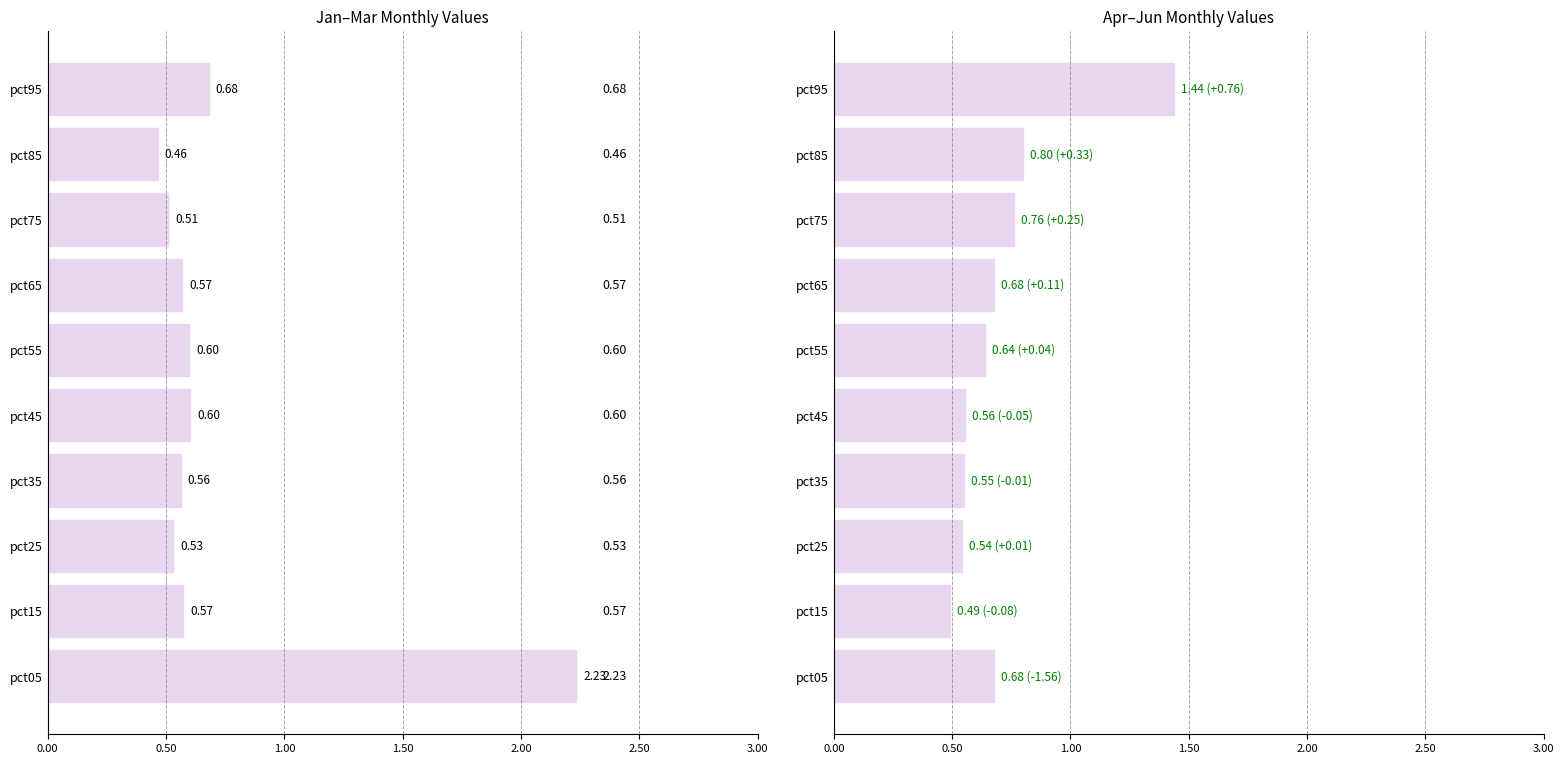

What is the difference between the second highest and second lowest values in the Apr series?

0.3